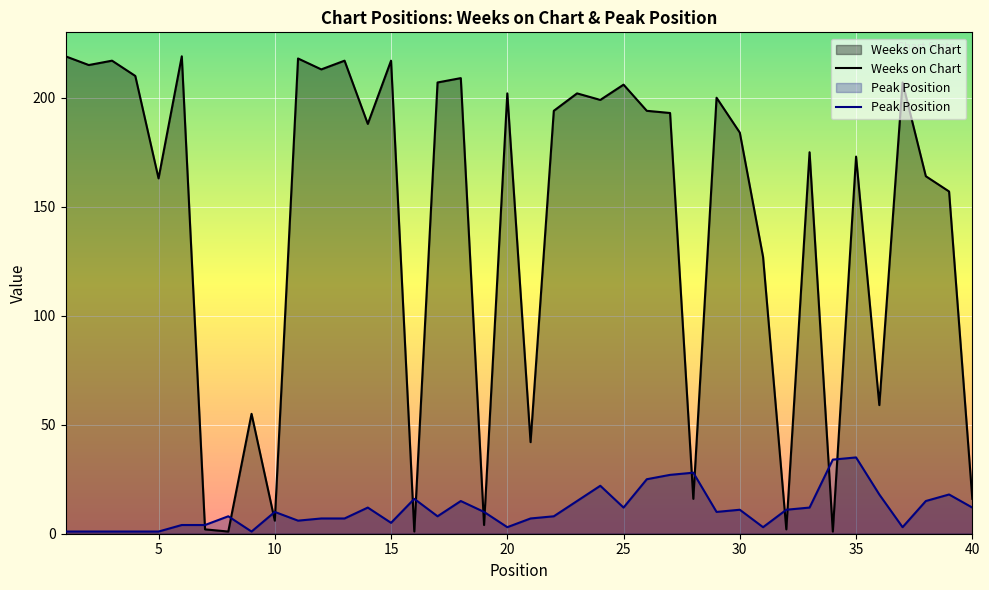

The value of Peak Position at 1 is 1. True or false?

False